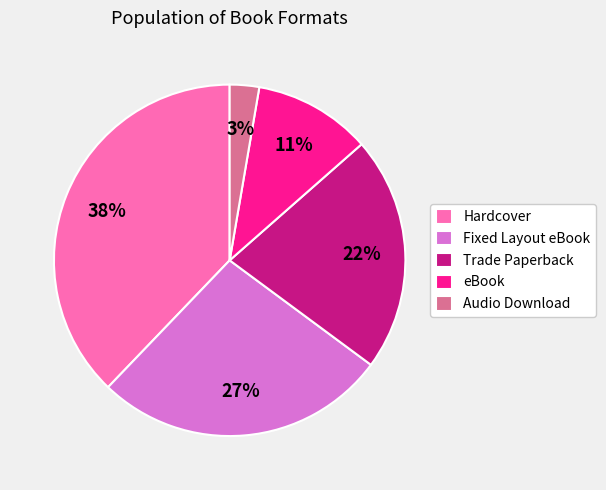

Does eBook represent more than half of the total?

No